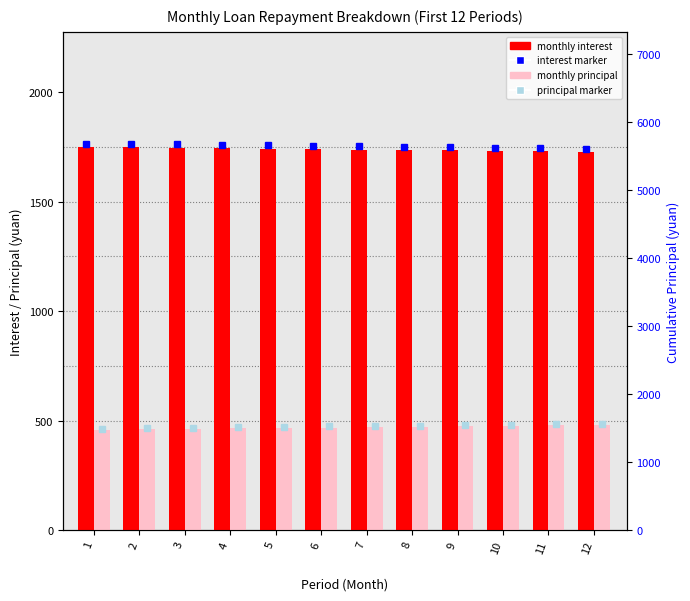

How many bars are there in each group?

2